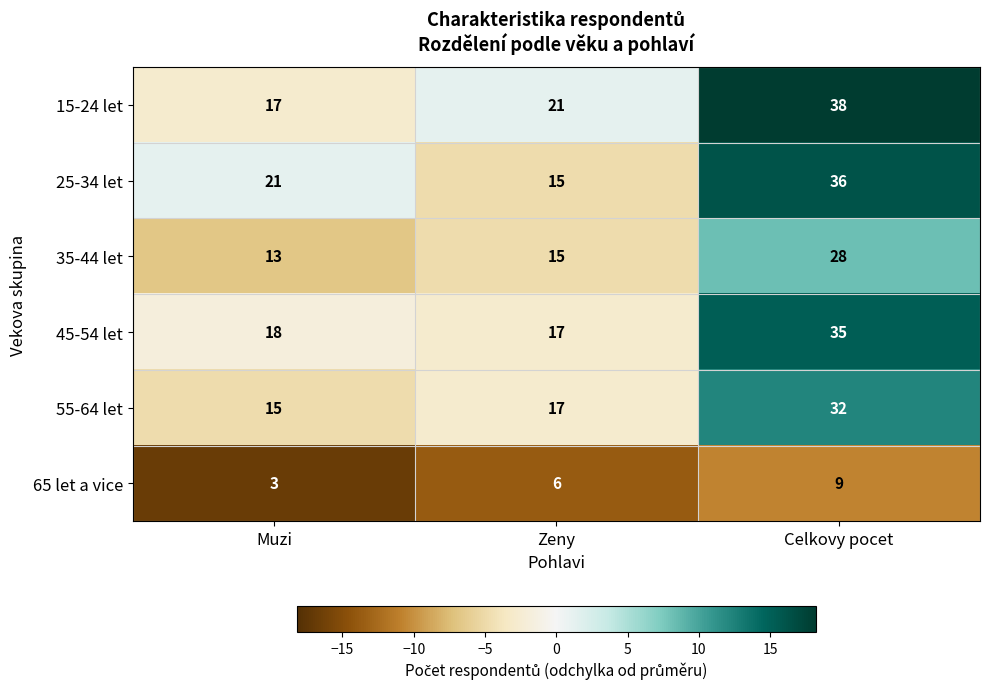

What is the sum of the 65 let a vice values at Muzi and Celkovy pocet?

-27.6